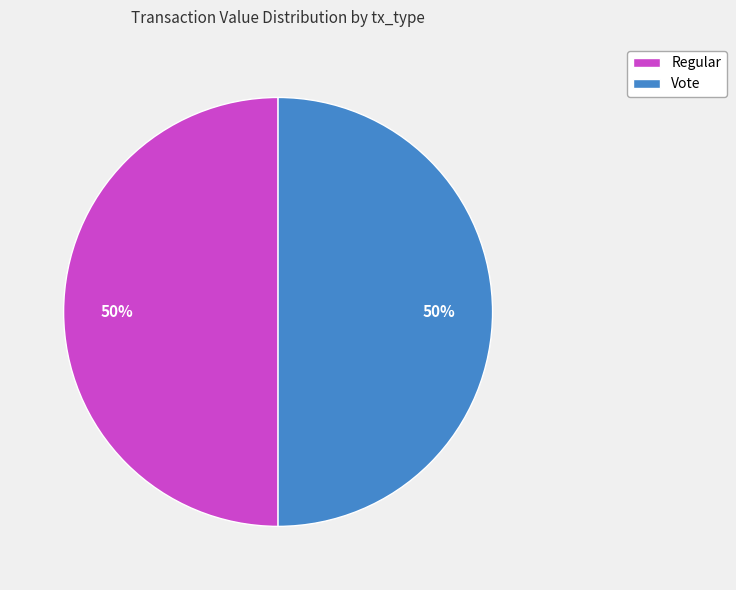

Do Vote and Regular together represent more than half of the pie?

Yes